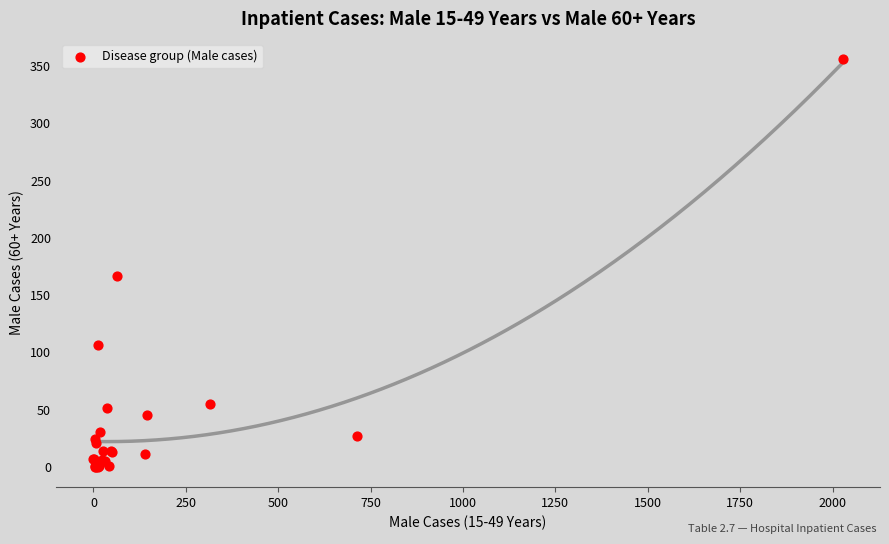

What Y value in the scatter plot is closest to 178?

167